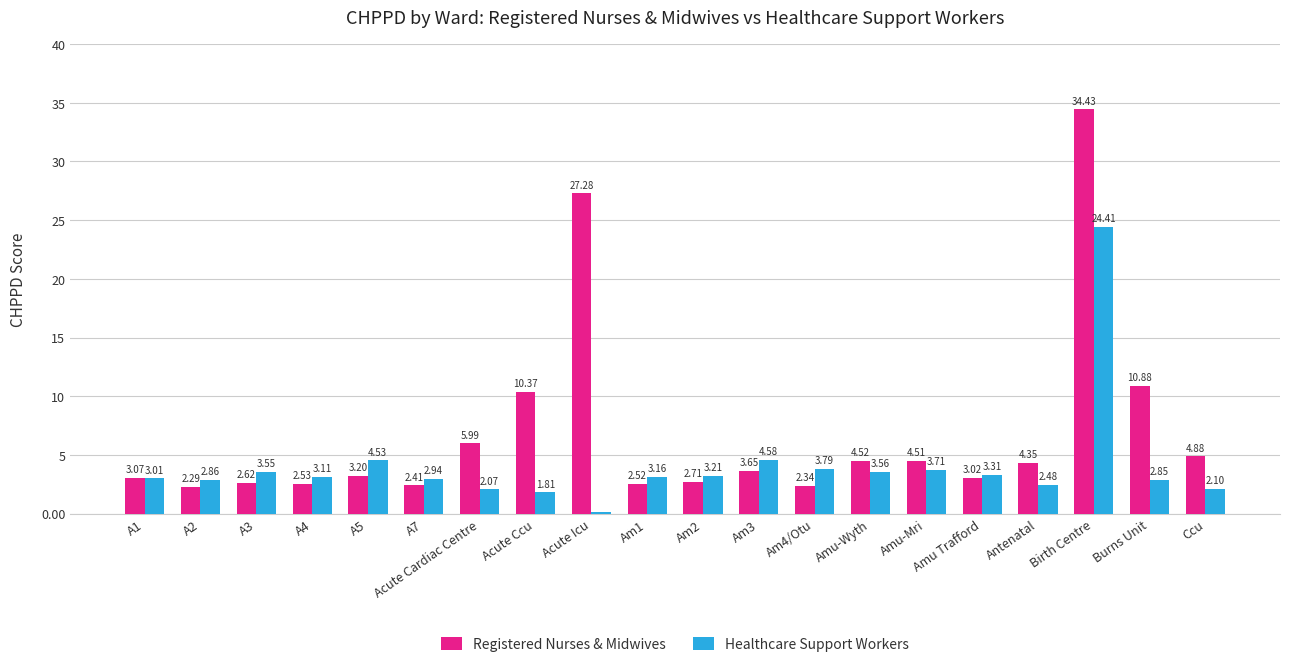

How many groups of bars are there?

20